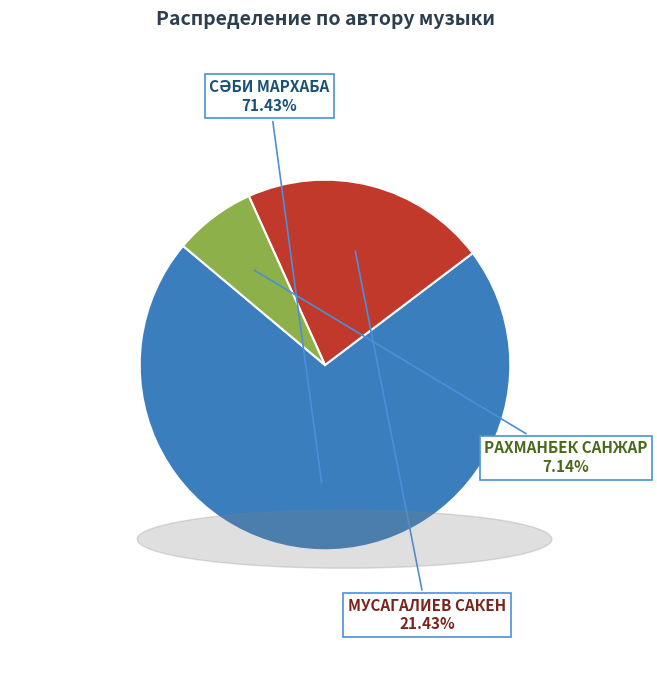

Which category has the smallest portion of the pie?

РАХМАНБЕК САНЖАР